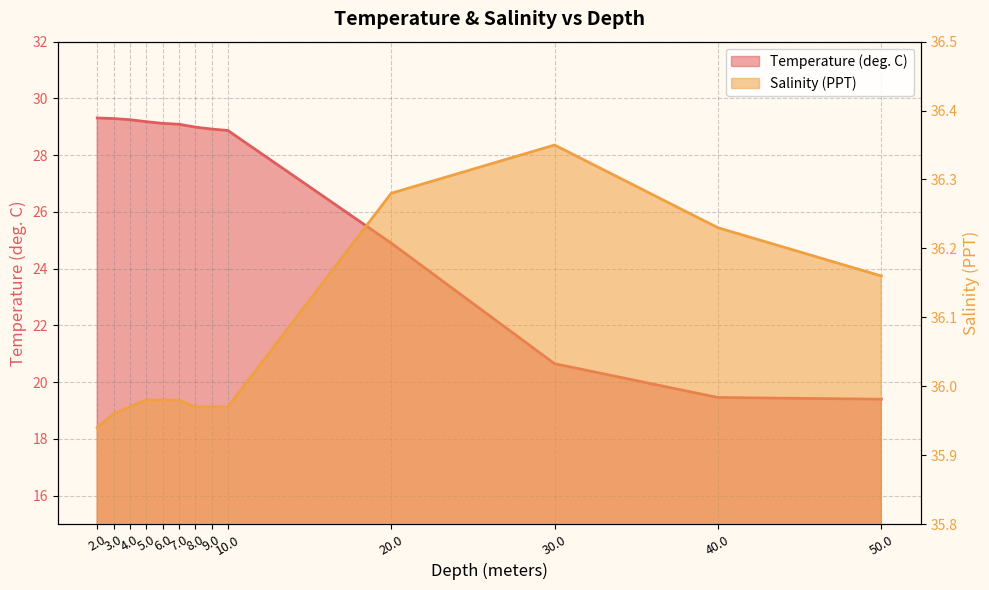

What is the minimum value shown in the chart?

19.4